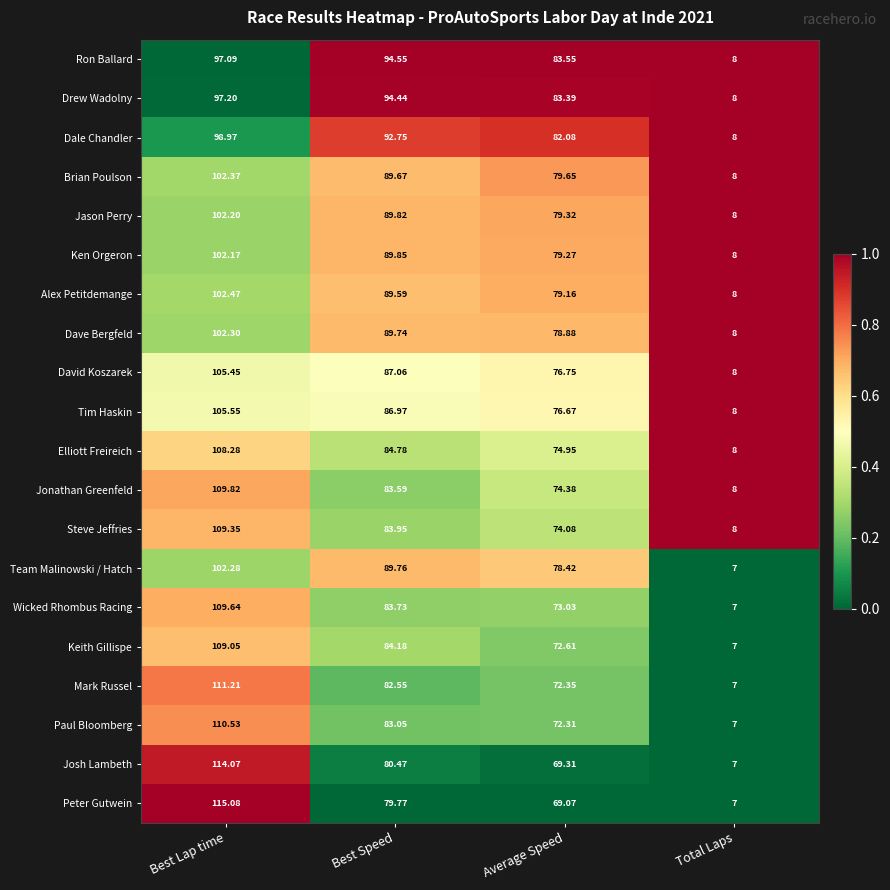

At which category is the sum across all series the highest?

Best Lap time